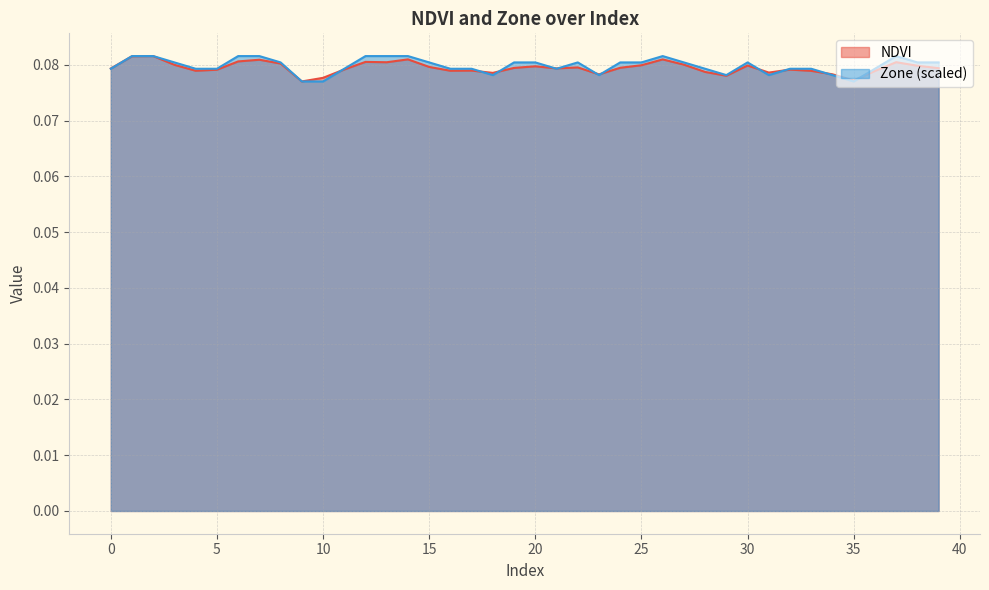

The NDVI series shows 0.1 at 5. True or false?

True